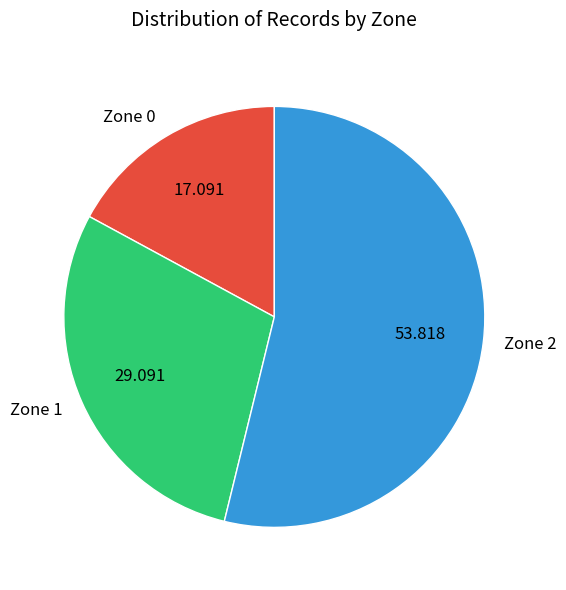

True or false: Zone 1 accounts for 29% of the total.

True